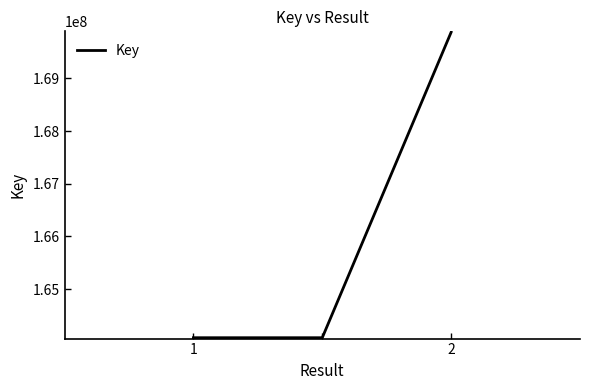

Reading left to right, extract all data points from this chart.

164075820	164075820	169875688